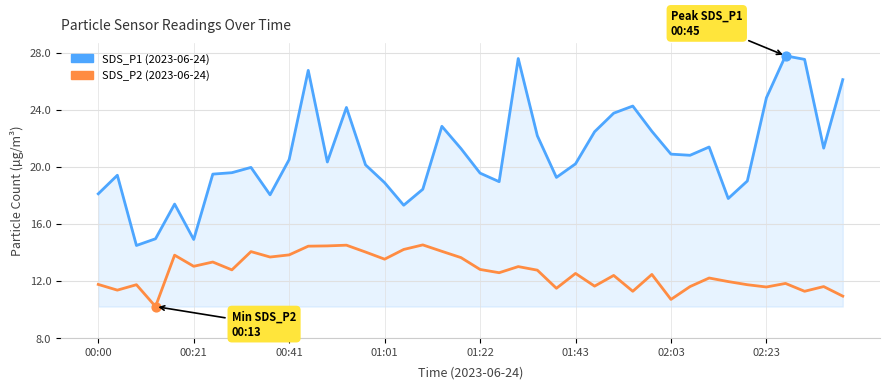

What is the maximum value shown in the chart?

27.8